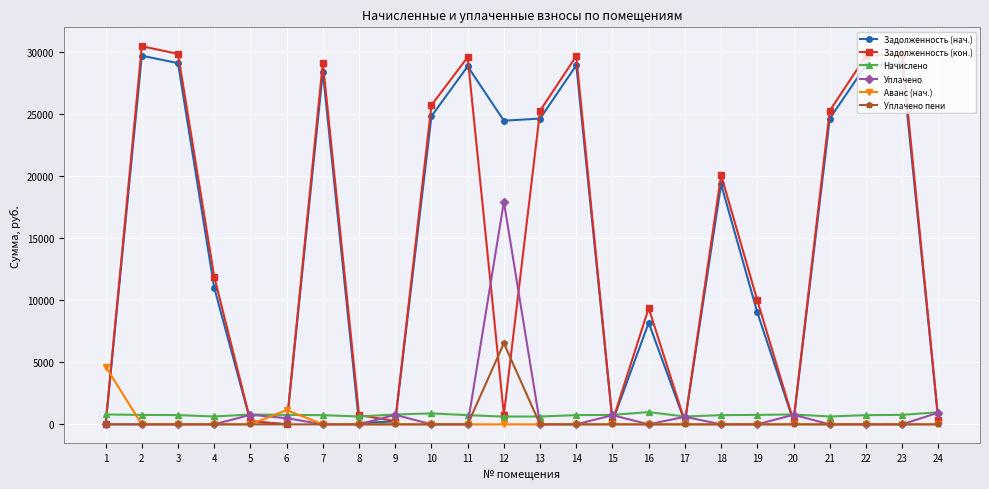

Rank the series by their maximum value, from lowest to highest.

Начислено, Аванс (нач.), Уплачено пени, Уплачено, Задолженность (нач.), Задолженность (кон.)